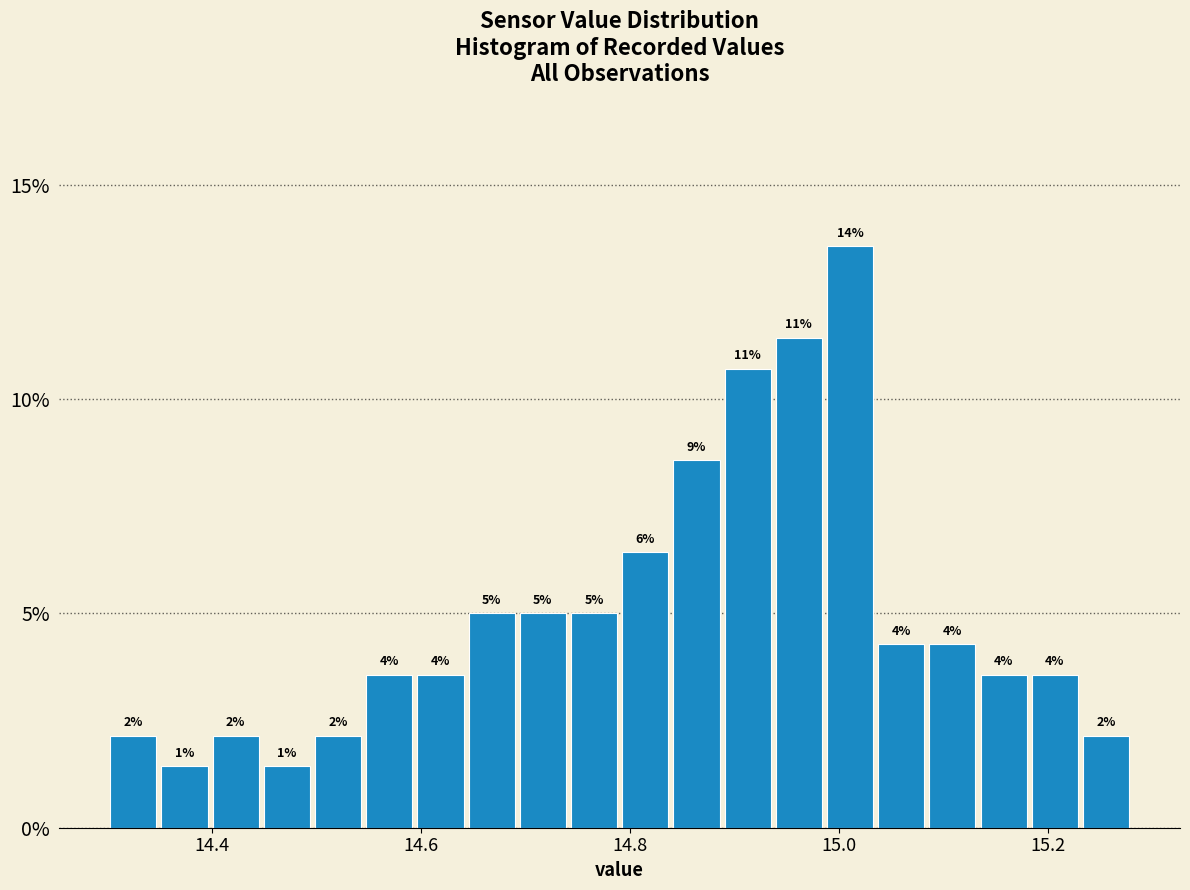

Read against the x-axis, roughly where is the centre of the tallest bar?

15.02